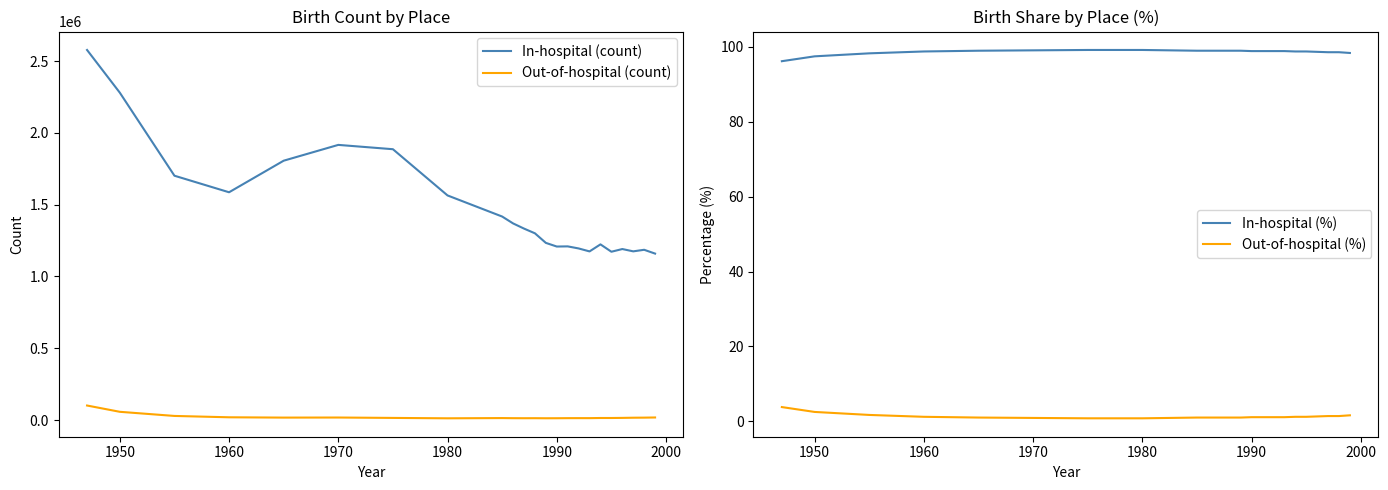

What is the highest value of the Out-of-hospital (count) series?

101580